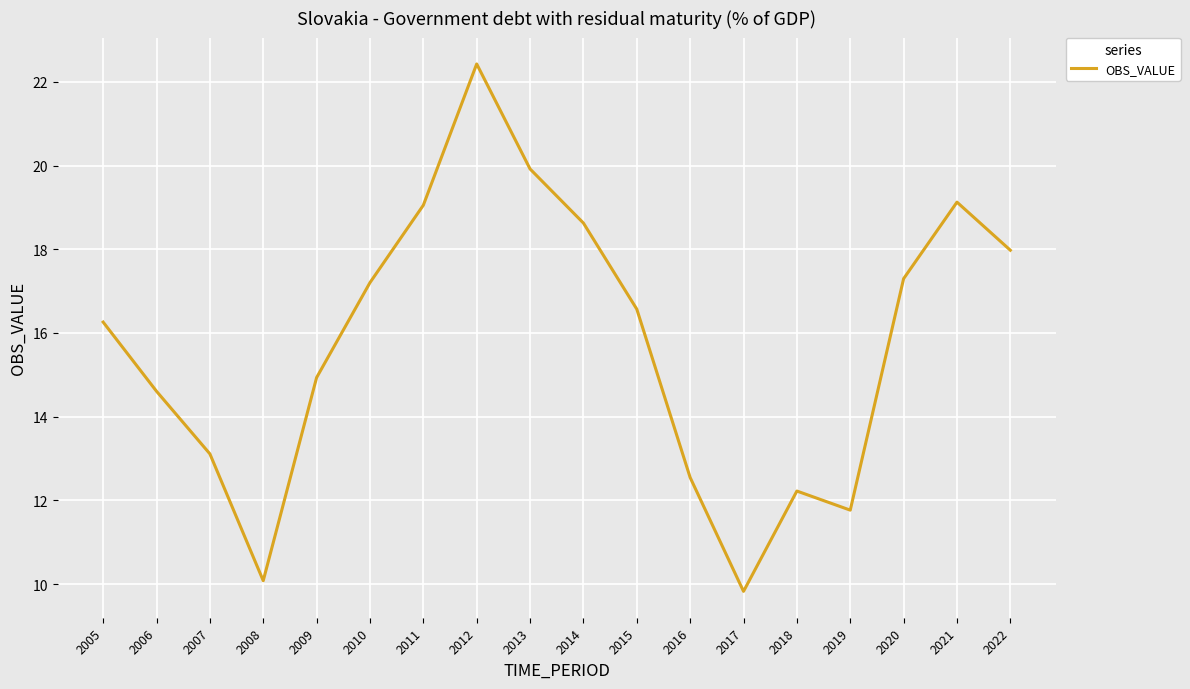

What is the minimum value shown in the chart?

9.8